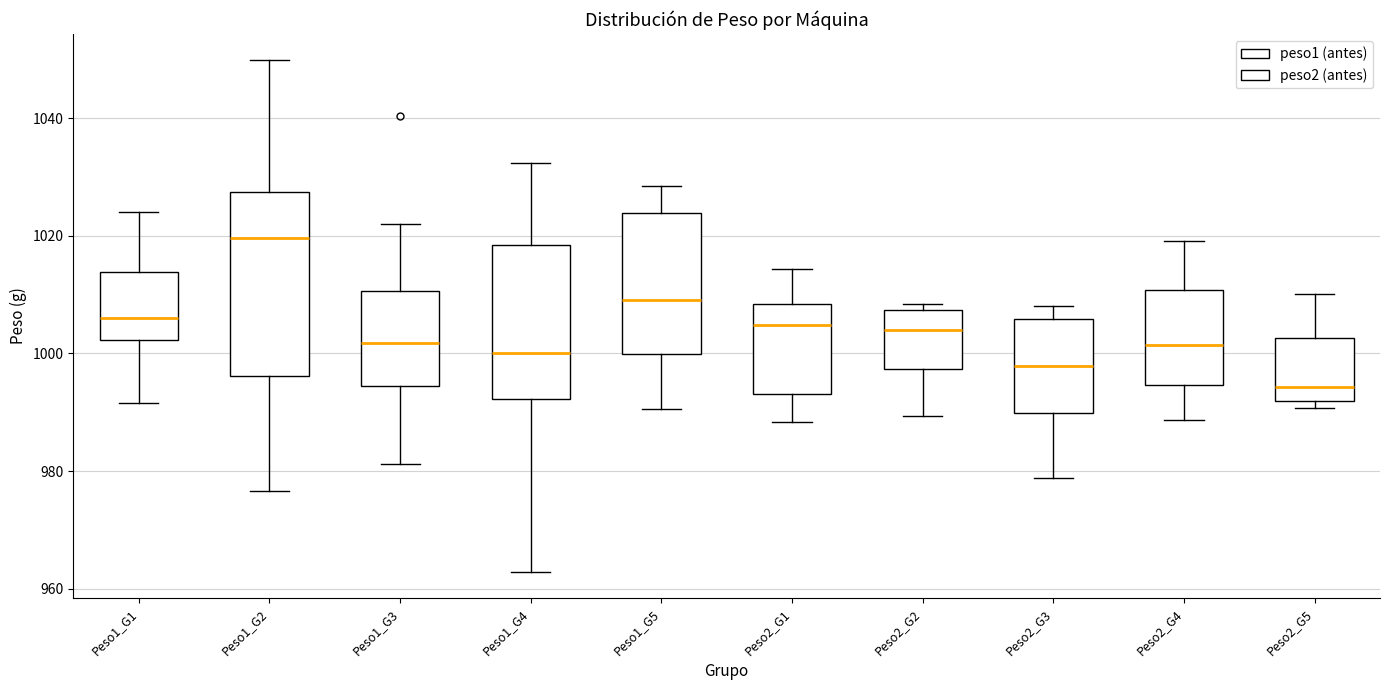

Reading left to right, transcribe this box plot: for each box, give where its median line is, the range the box spans, and where its two whiskers end, as read against the y-axis. The values are not printed on the chart, so give them approximately, as read against the axis.

Peso1_G1: median 1006, box 1002 to 1014, whiskers 992 to 1024
Peso1_G2: median 1020, box 996 to 1028, whiskers 976 to 1050
Peso1_G3: median 1002, box 994 to 1010, whiskers 982 to 1022
Peso1_G4: median 1000, box 992 to 1018, whiskers 962 to 1032
Peso1_G5: median 1010, box 1000 to 1024, whiskers 990 to 1028
Peso2_G1: median 1004, box 994 to 1008, whiskers 988 to 1014
Peso2_G2: median 1004, box 998 to 1008, whiskers 990 to 1008 (just above the box's upper edge)
Peso2_G3: median 998, box 990 to 1006, whiskers 978 to 1008
Peso2_G4: median 1002, box 994 to 1010, whiskers 988 to 1020
Peso2_G5: median 994, box 992 to 1002, whiskers 990 to 1010